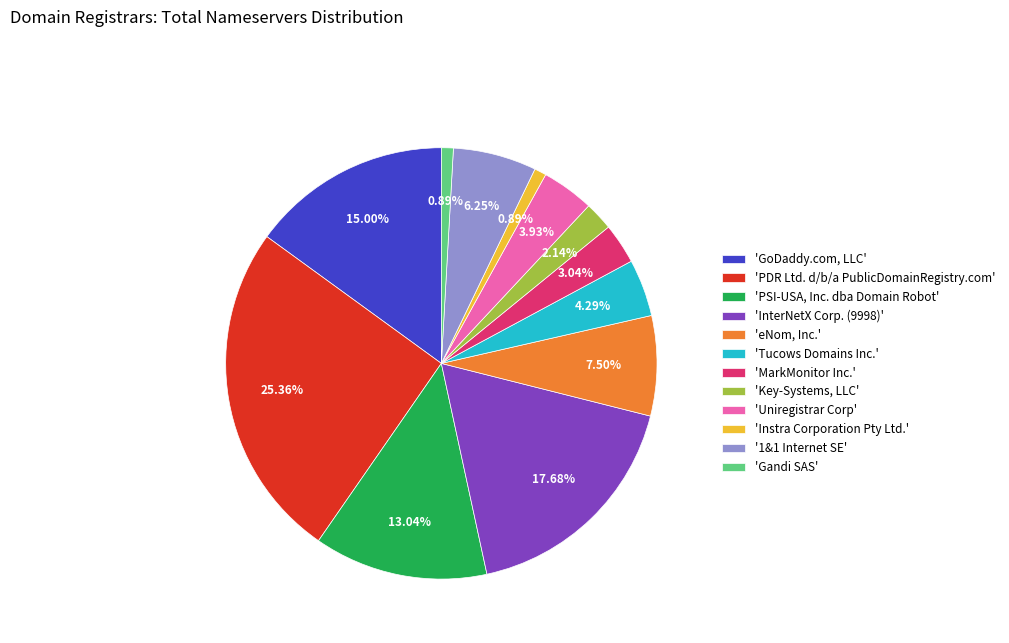

Do 'Tucows Domains Inc.' and 'InterNetX Corp. (9998)' together represent more than half of the pie?

No